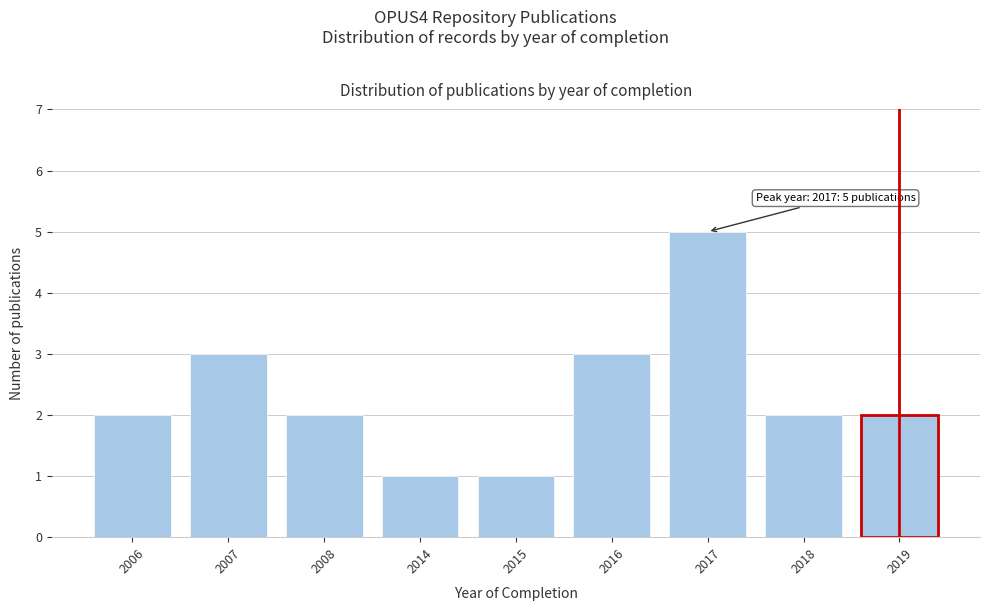

Reading right to left, transcribe all the data shown in this chart.

2019=2	2018=2	2017=5	2016=3	2015=1	2014=1	2008=2	2007=3	2006=2